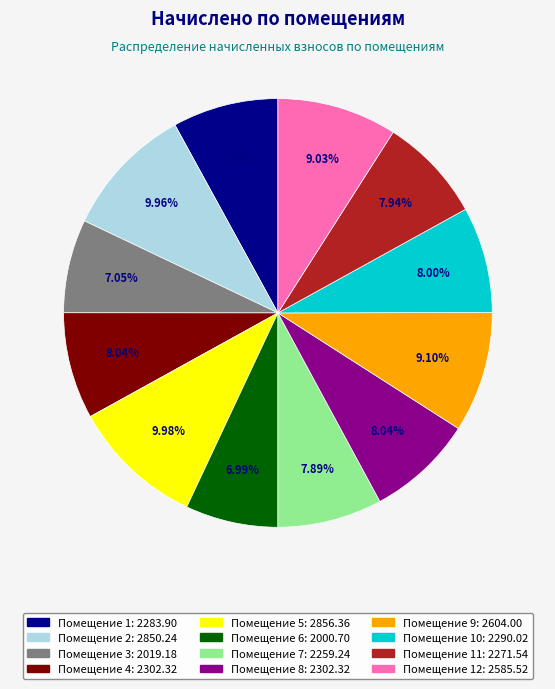

Is there any slice that represents more than half of the pie?

No